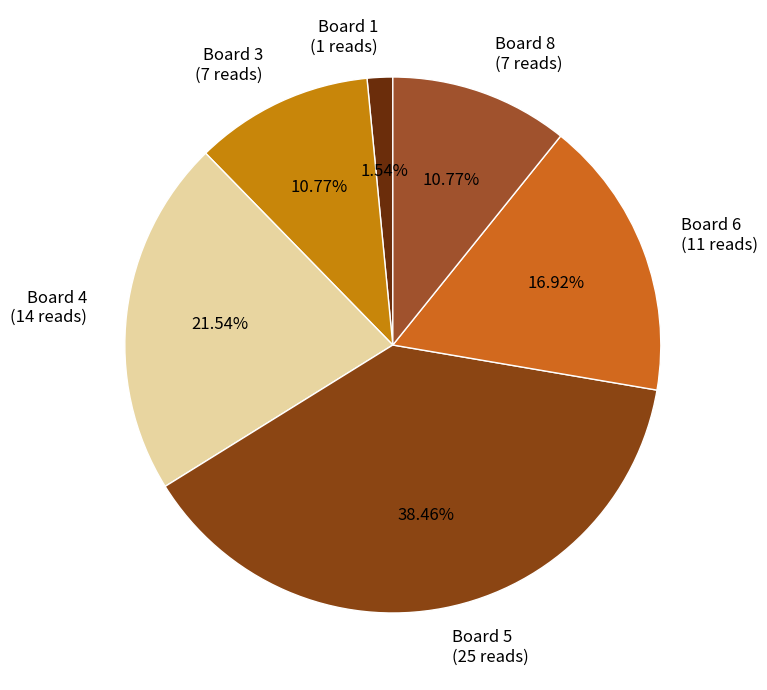

Which slice is the largest?

Board 5 (25 reads)